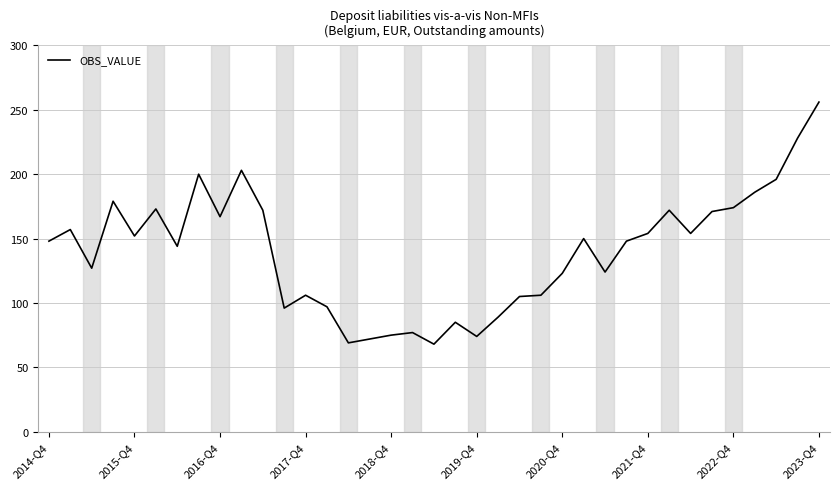

What is the minimum value shown in the chart?

68